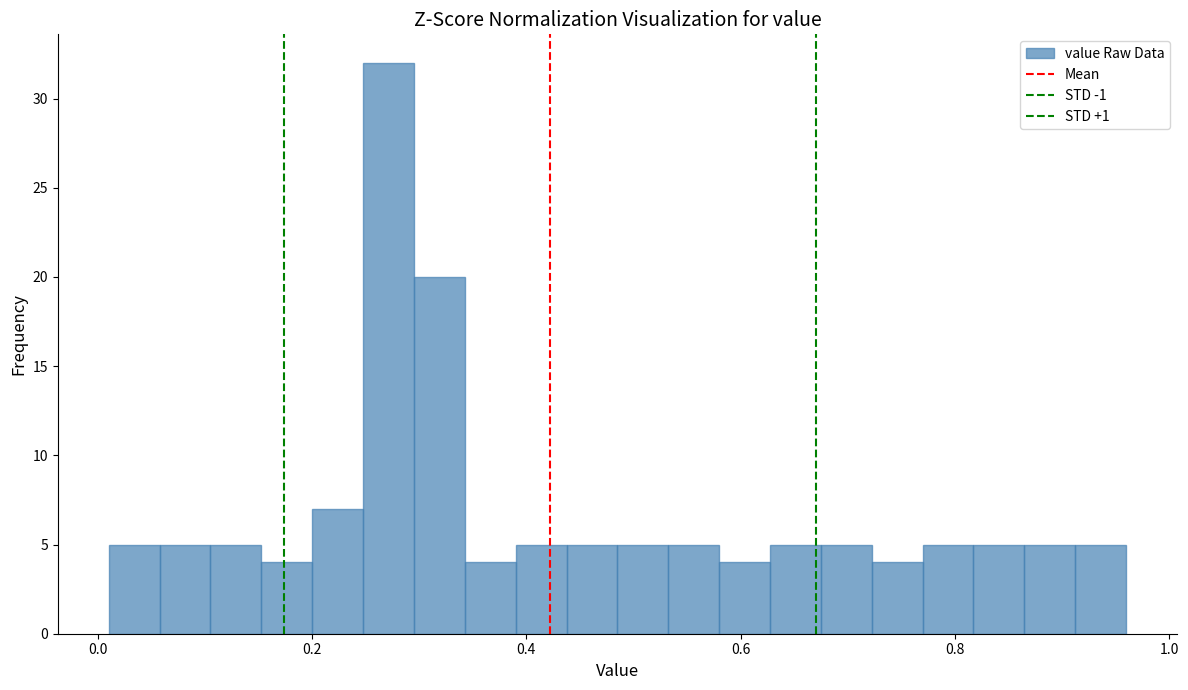

Read against the x-axis, roughly where is the centre of the tallest bar?

0.28